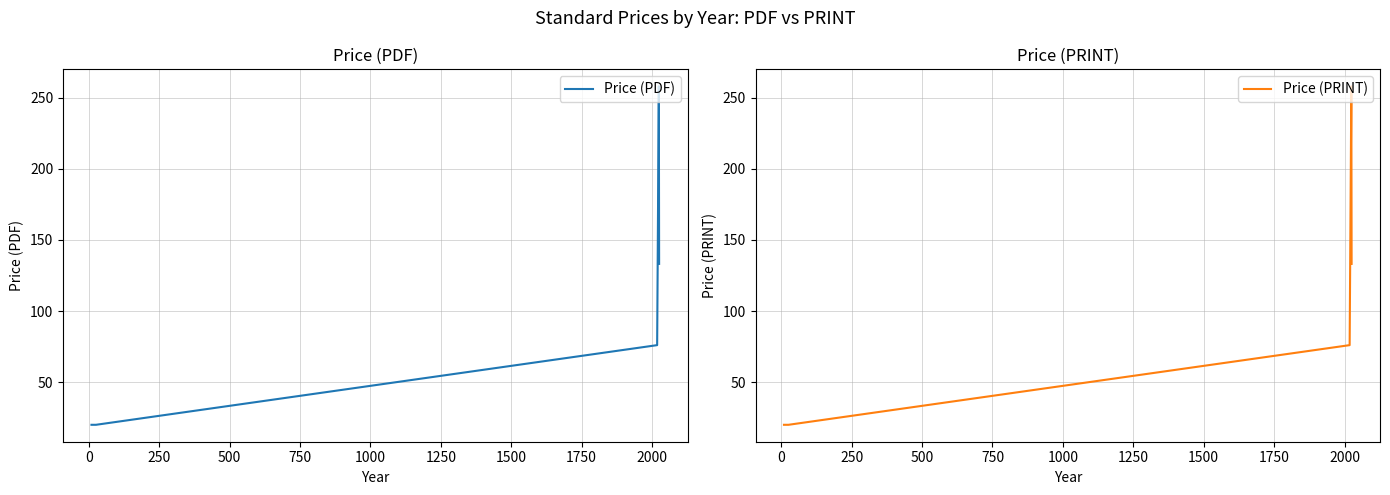

The value of Price (PDF) at 750 is 119.5. True or false?

False